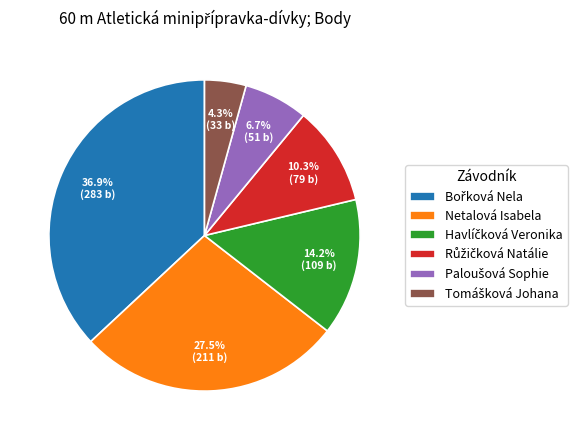

Does any single category account for the majority?

No